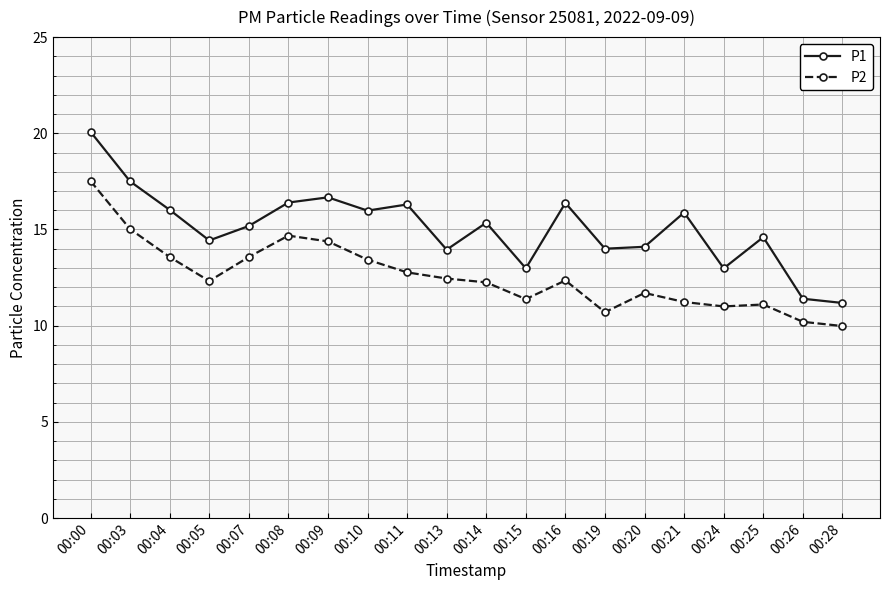

Which series has the largest range (max minus min)?

P1